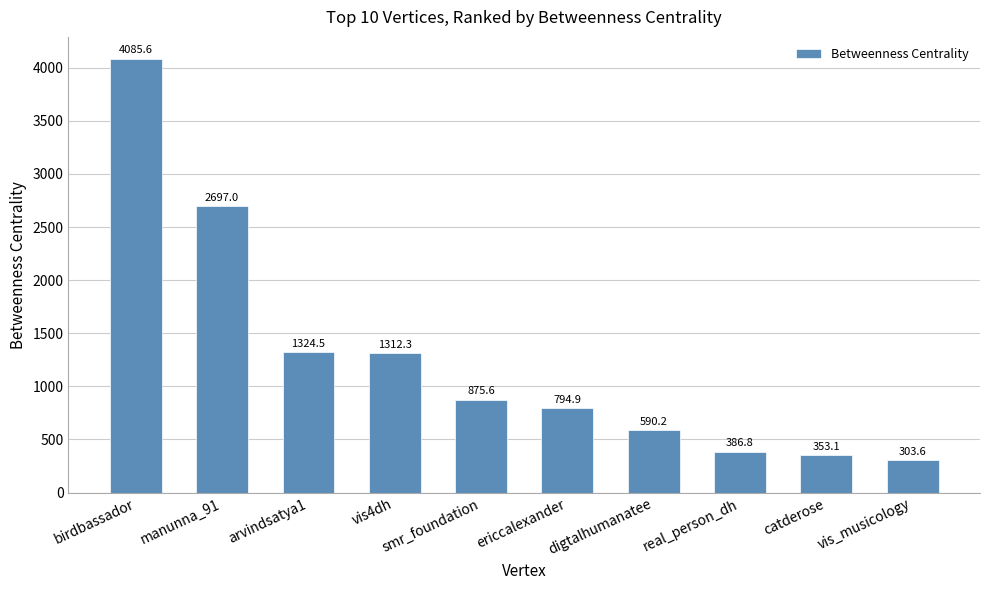

Reading right to left, list all the values displayed in this chart.

303.6	353.1	386.8	590.2	794.9	875.6	1312.3	1324.5	2697.0	4085.6